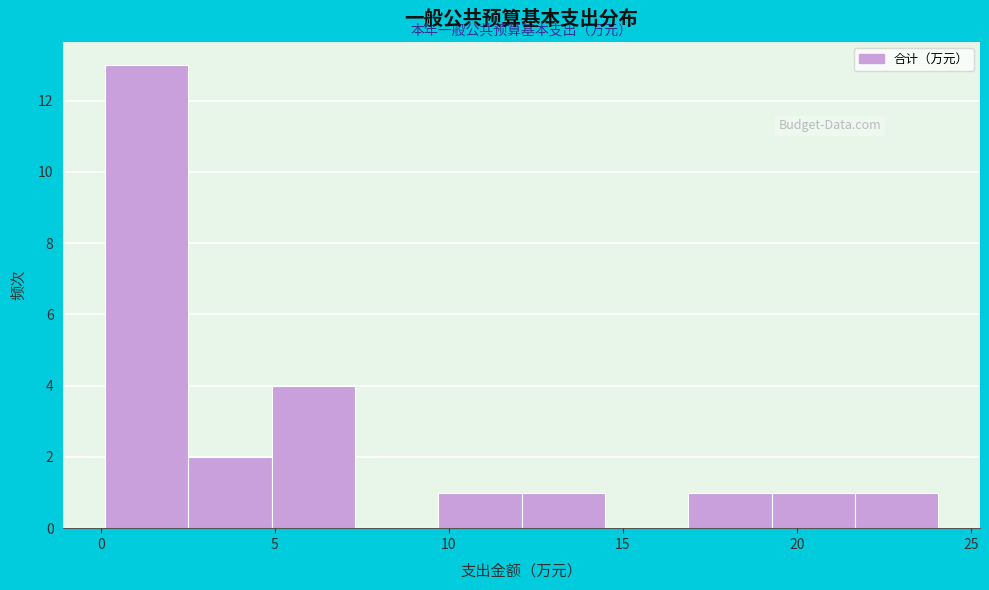

Reading left to right, transcribe this chart: for each bar, give the range it covers on the x-axis and its height. Neither the bar edges nor the heights are printed on the chart, so give them approximately, as read against the axes.

0.0 to 2.5: 13
2.5 to 5.0: 2
5.0 to 7.5: 4
7.5 to 9.5: 0
9.5 to 12.0: 1
12.0 to 14.5: 1
14.5 to 17.0: 0
17.0 to 19.5: 1
19.5 to 21.5: 1
21.5 to 24.0: 1